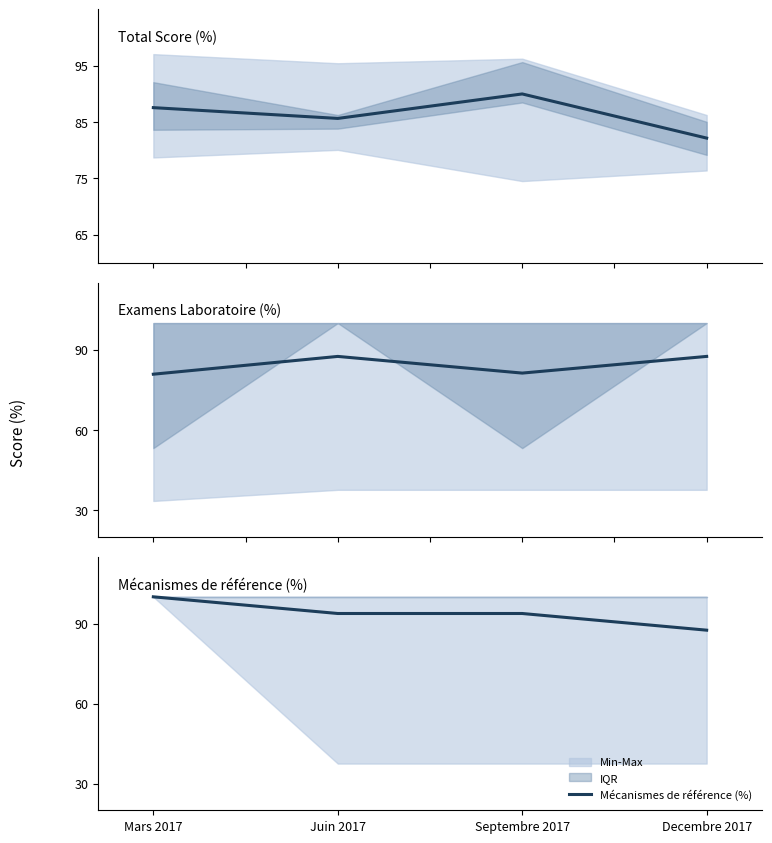

What is the value of the Examens Laboratoire (%) point at the 3rd from the left?

81.2